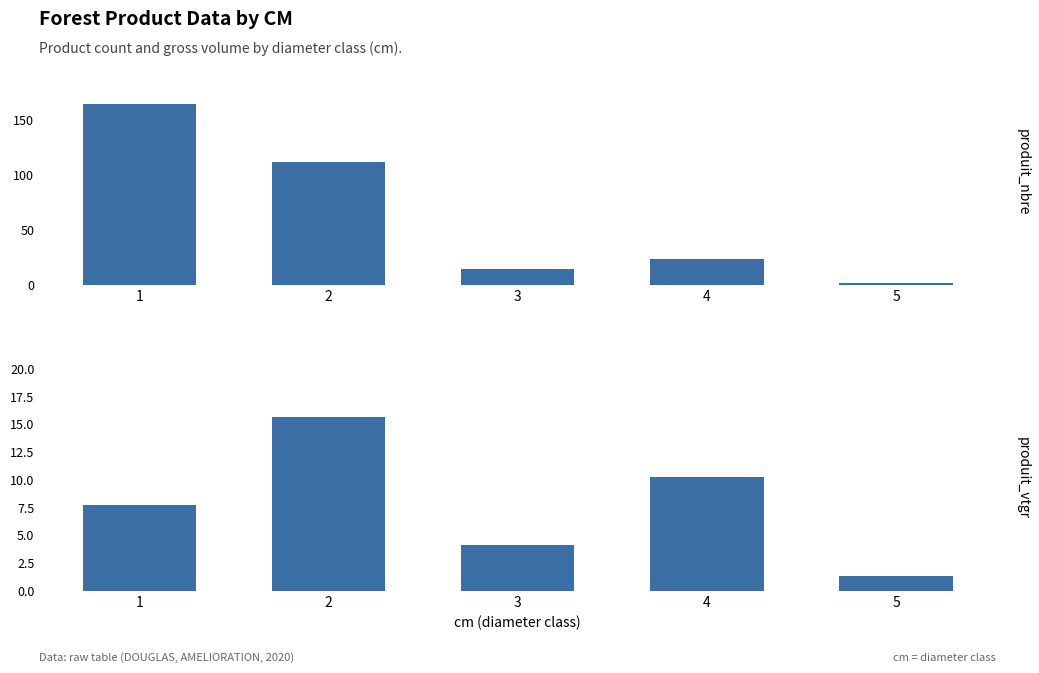

Reading left to right, transcribe all the data shown in this chart.

produit_nbre: 1=164.0	2=112.0	3=15.0	4=24.0	5=2.0
produit_vtgr: 1=7.7	2=15.7	3=4.1	4=10.2	5=1.4